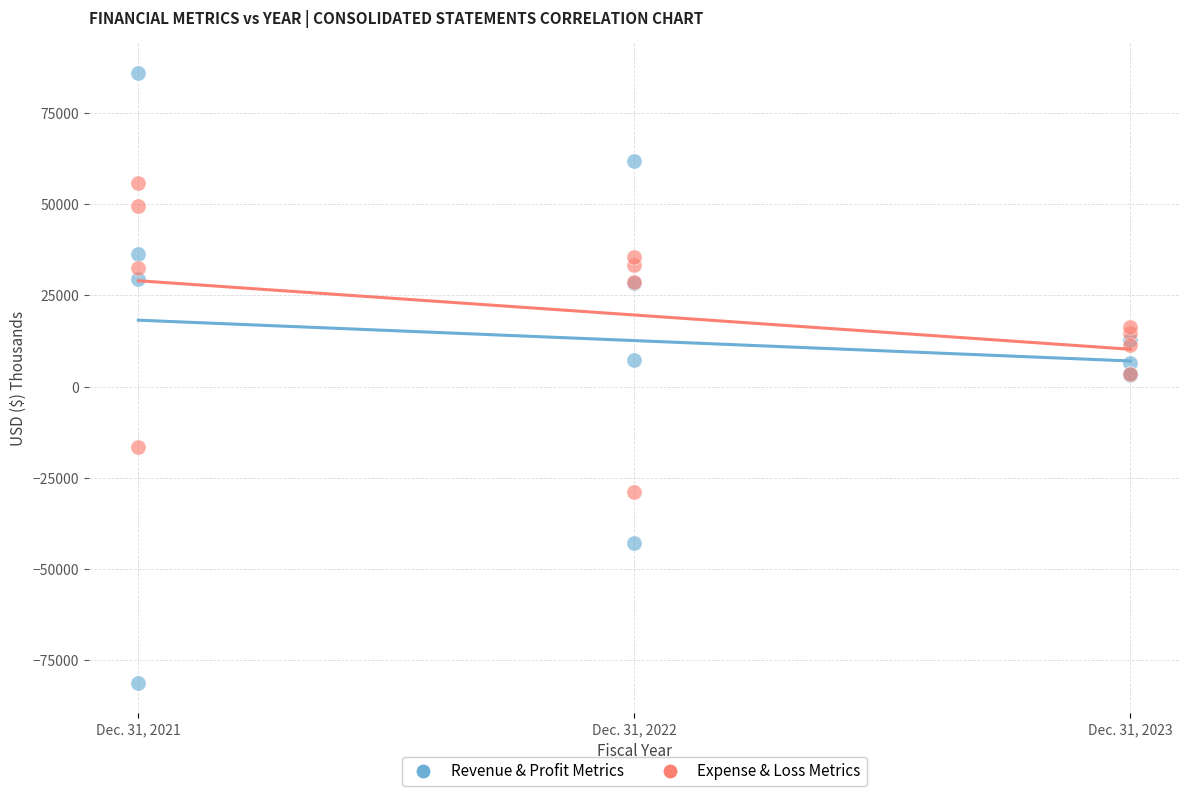

Which series reaches the maximum Y coordinate?

Revenue & Profit Metrics